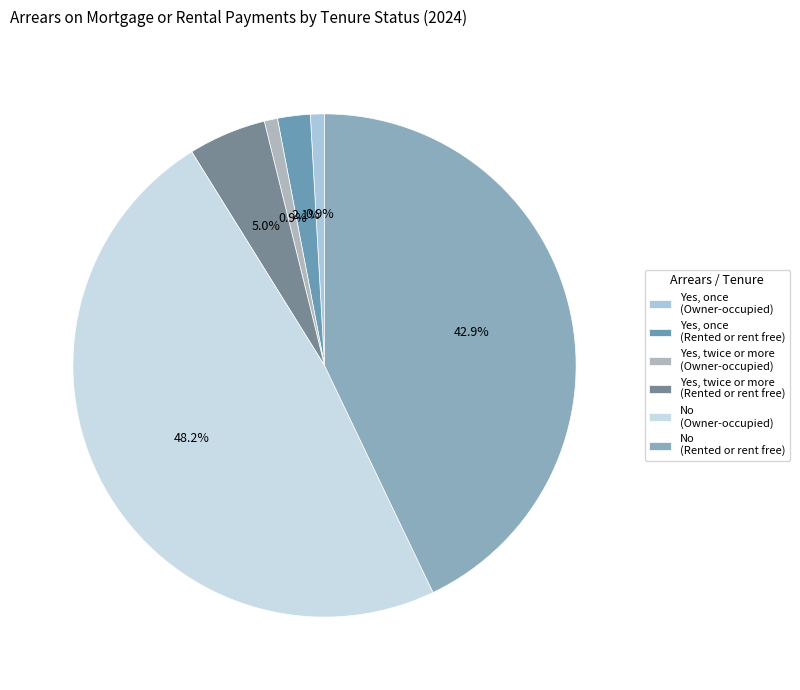

Rank the categories by value from highest to lowest.

No (Owner-occupied), No (Rented or rent free), Yes, twice or more (Rented or rent free), Yes, once (Rented or rent free), Yes, once (Owner-occupied), Yes, twice or more (Owner-occupied)